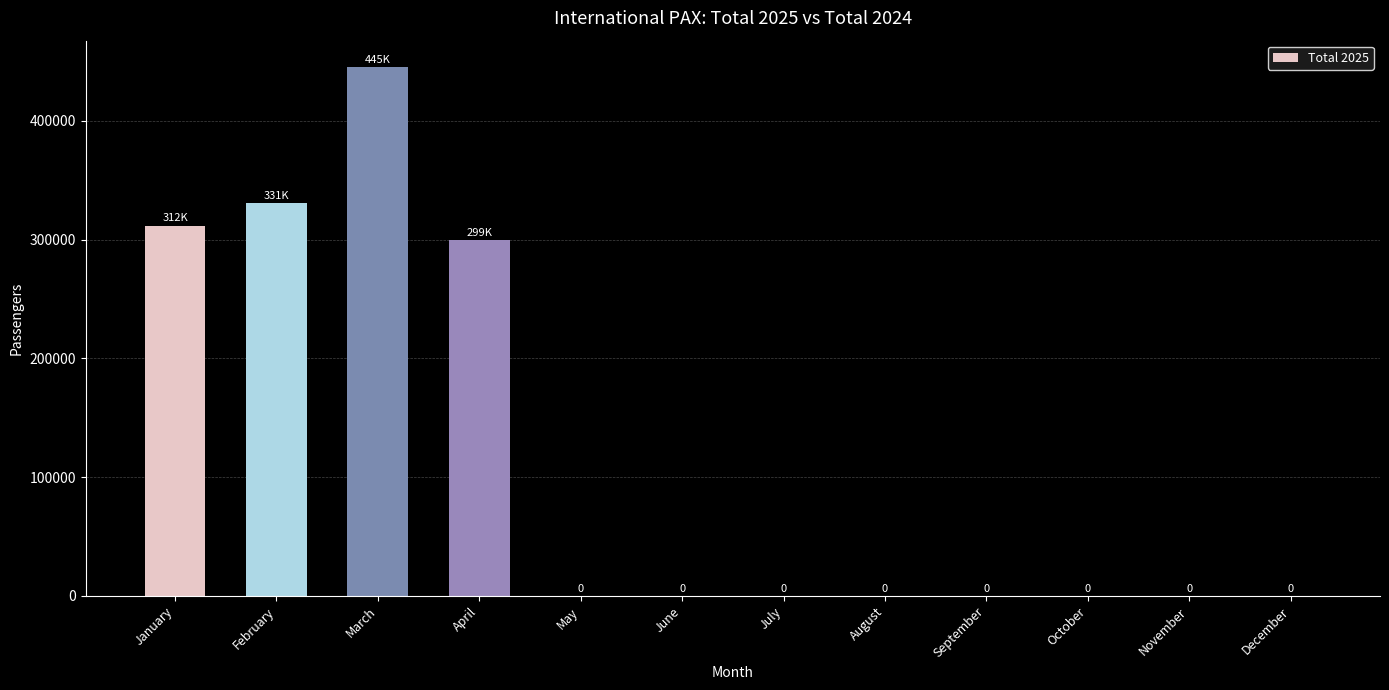

The chart shows a value of -212765 at July. True or false?

False